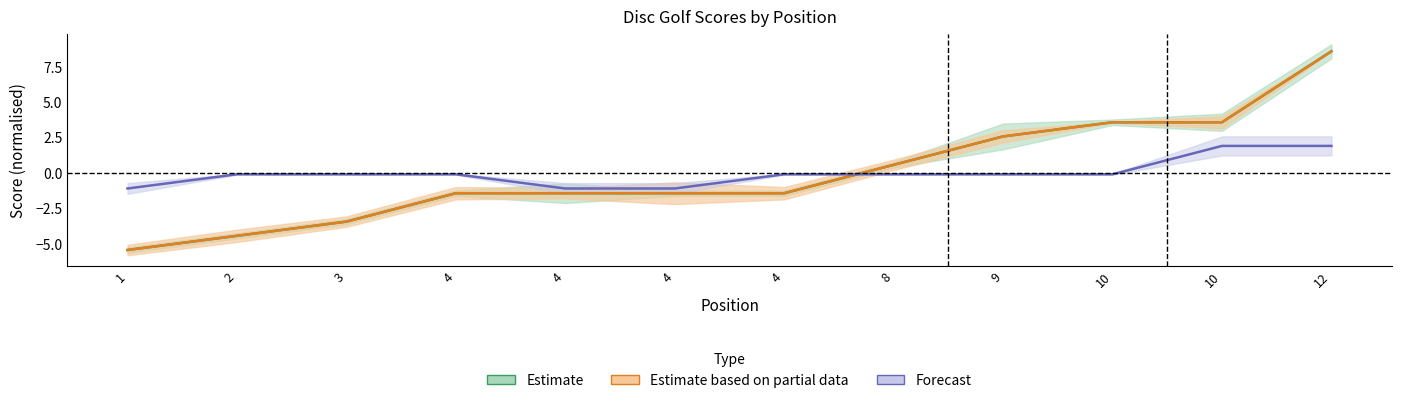

Read the round_total_score value at 10.

3.6